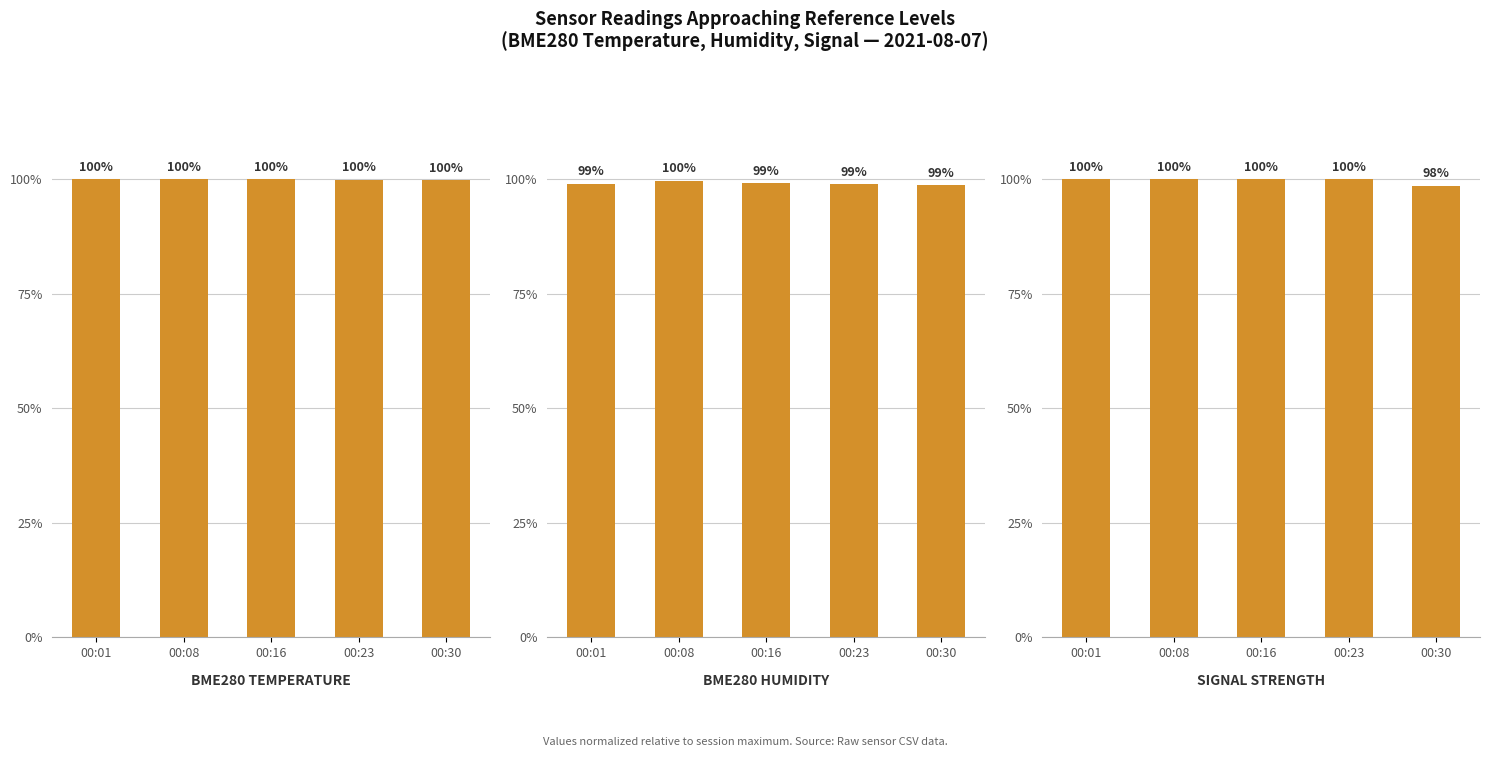

What is the value of the BME280 Humidity bar at the 3rd from the left?

99.1